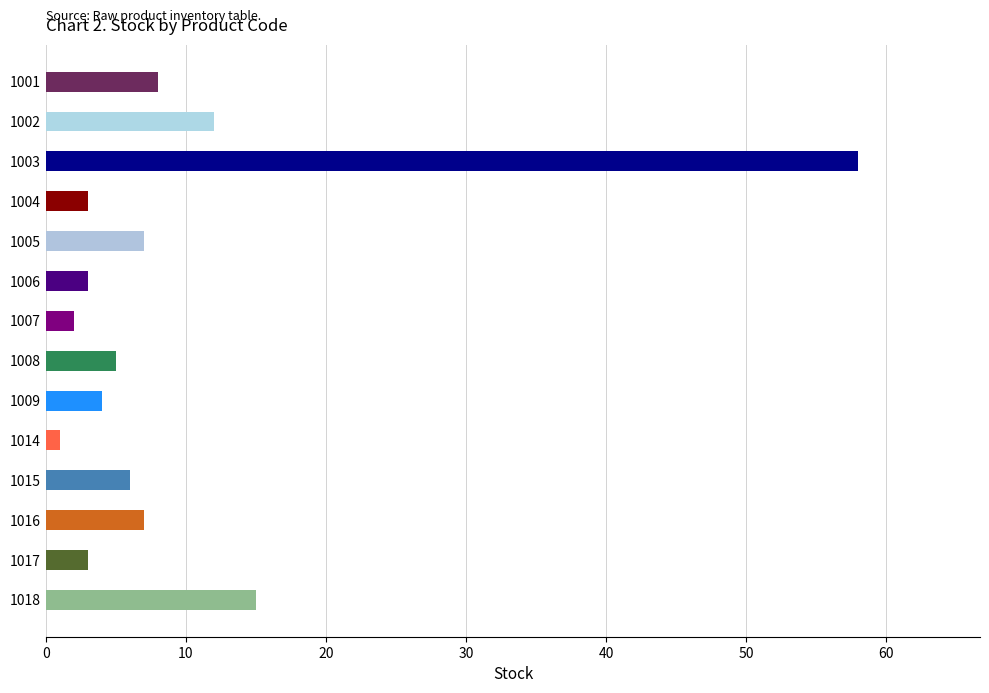

Reading top to bottom, what are all the values shown in this chart?

8	12	58	3	7	3	2	5	4	1	6	7	3	15